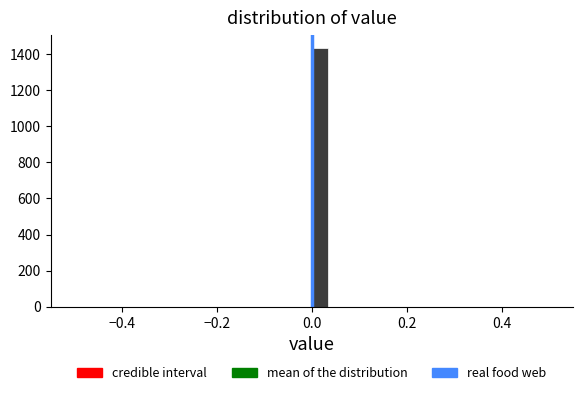

Around what value on the x-axis is the tallest bar? Give the approximate position of its centre, as read against the axis.

0.02